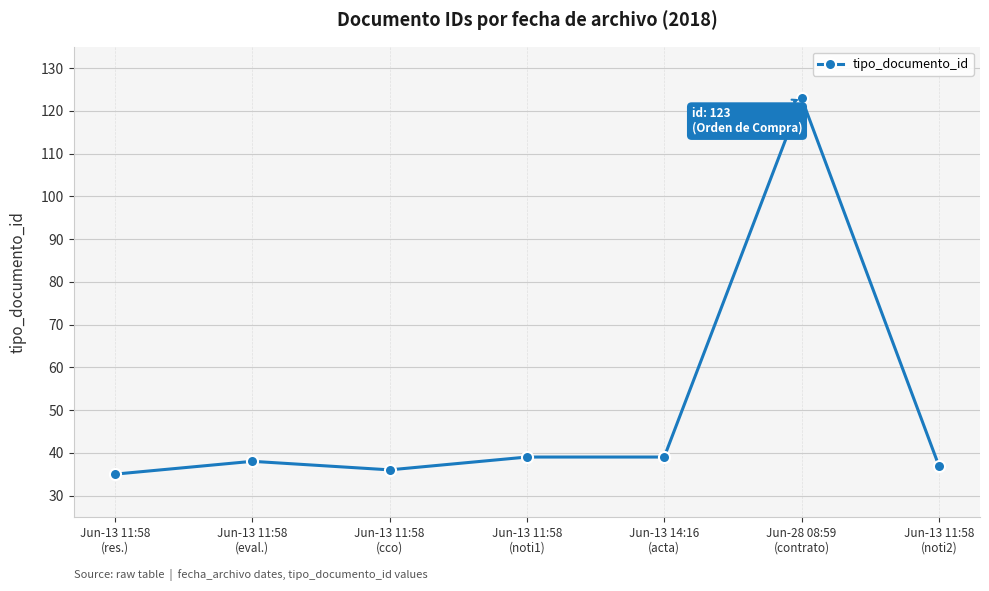

Reading left to right, list all the values displayed in this chart.

35	38	36	39	39	123	37